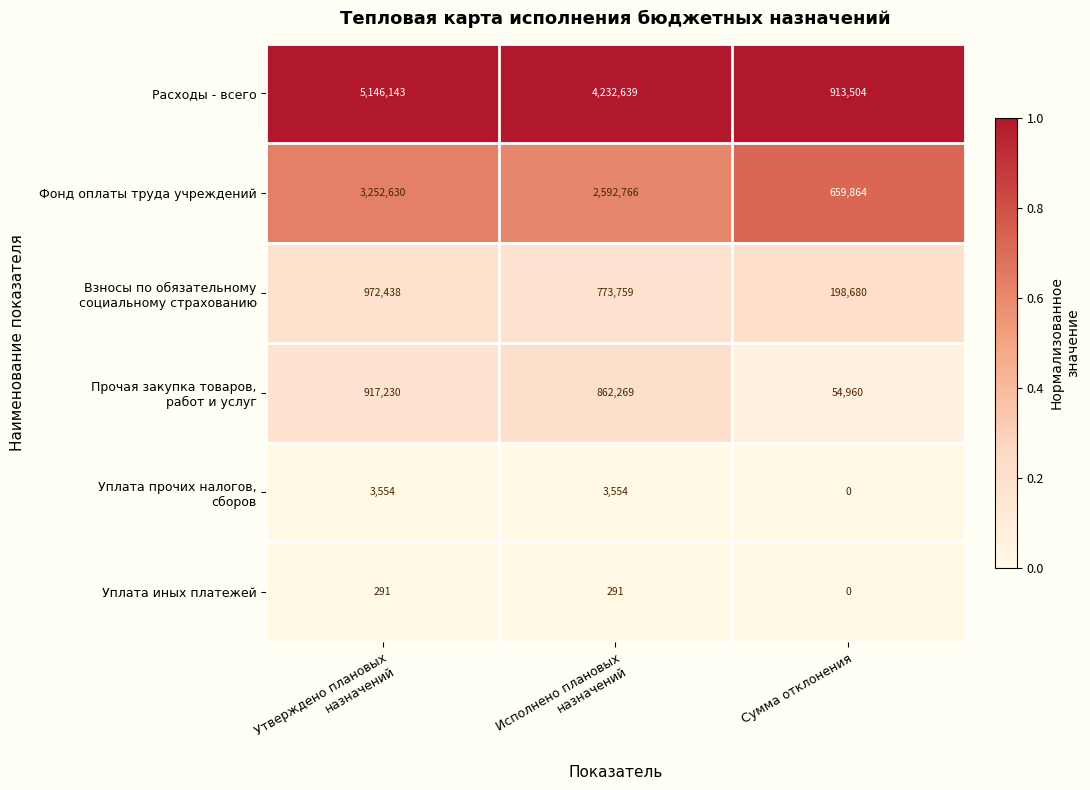

What is the greatest value displayed?

5146143